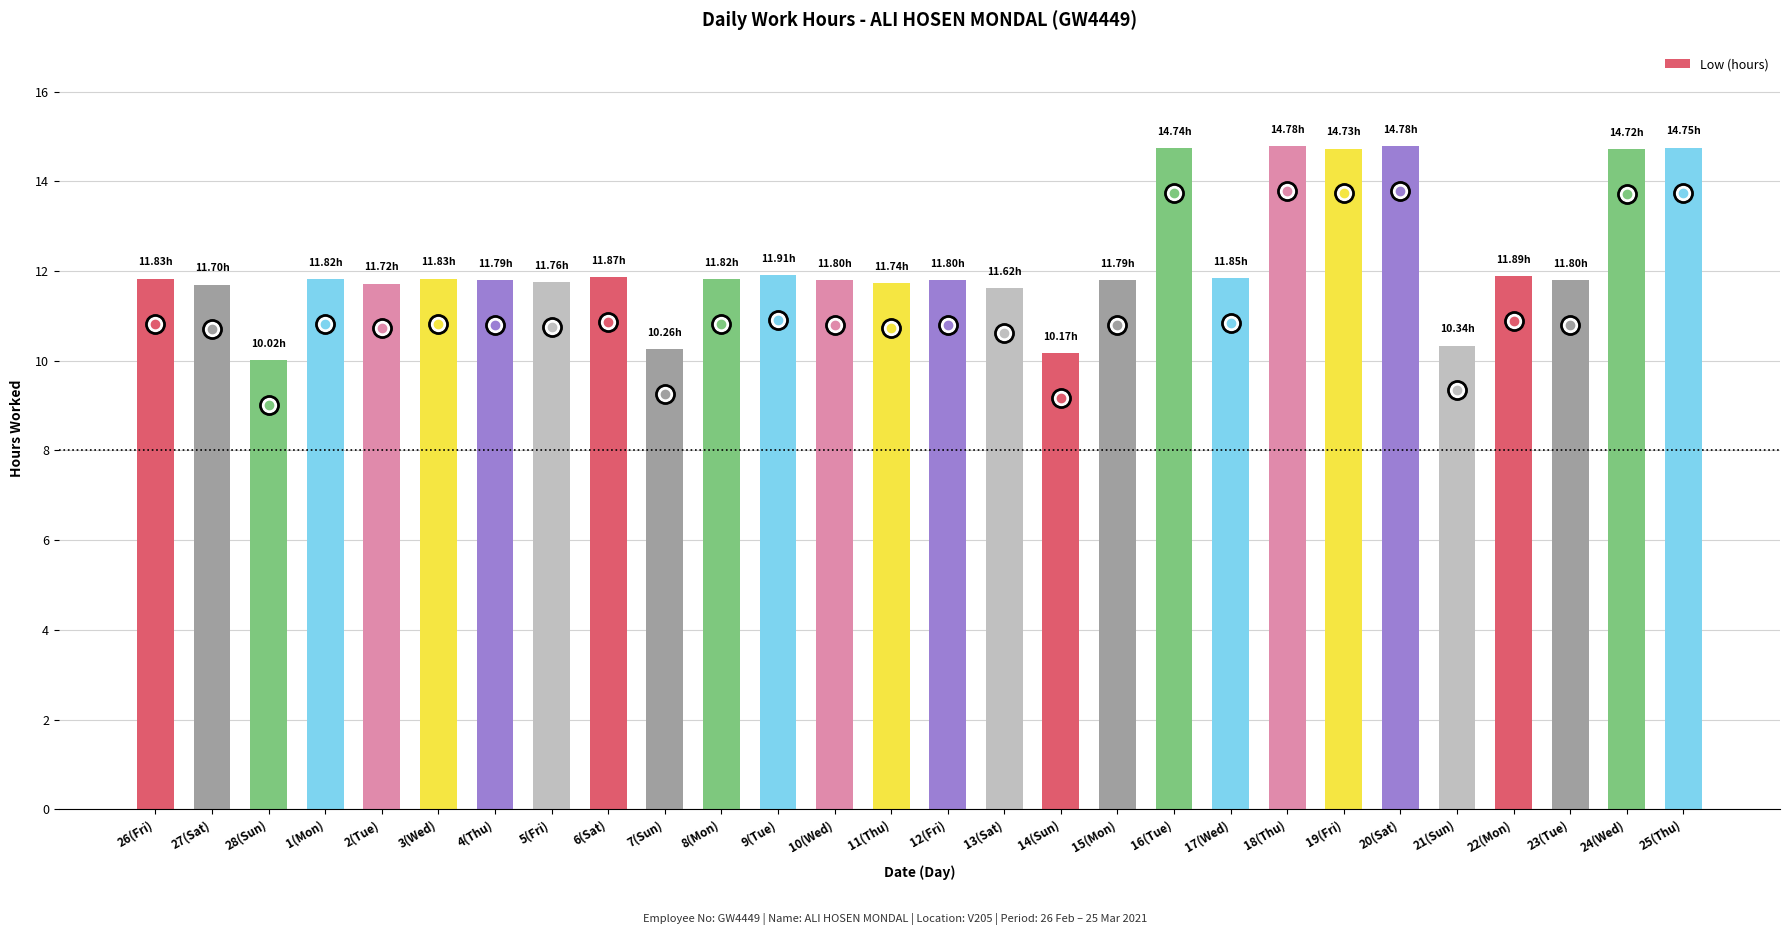

What is the ratio of the value at 24(Wed) to the value at 28(Sun)?

1.5